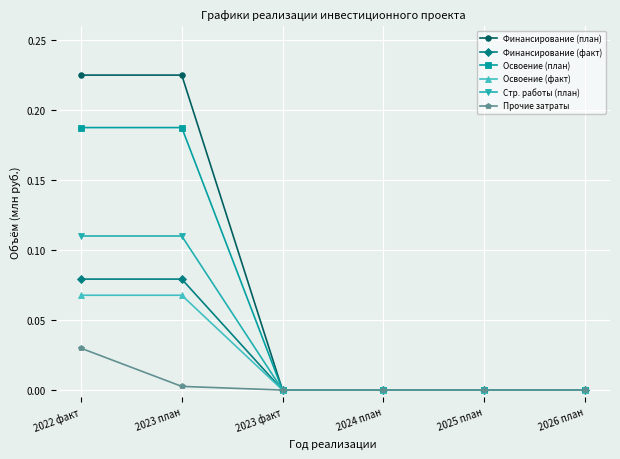

Between 2023 план and 2024 план, which series saw the biggest shift?

Финансирование (план)